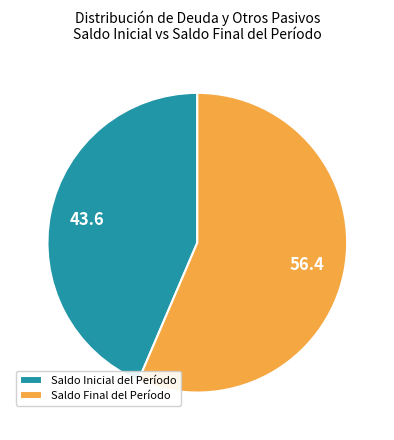

Rank the categories by value from lowest to highest.

Saldo Inicial del Período, Saldo Final del Período